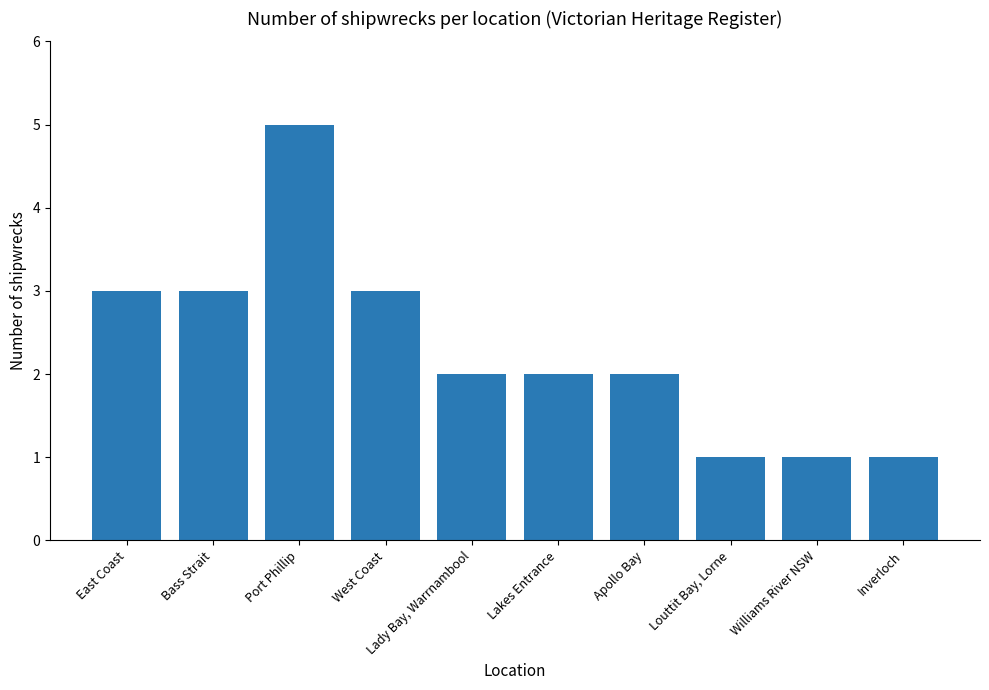

What is the value of the 6th bar from the left?

2